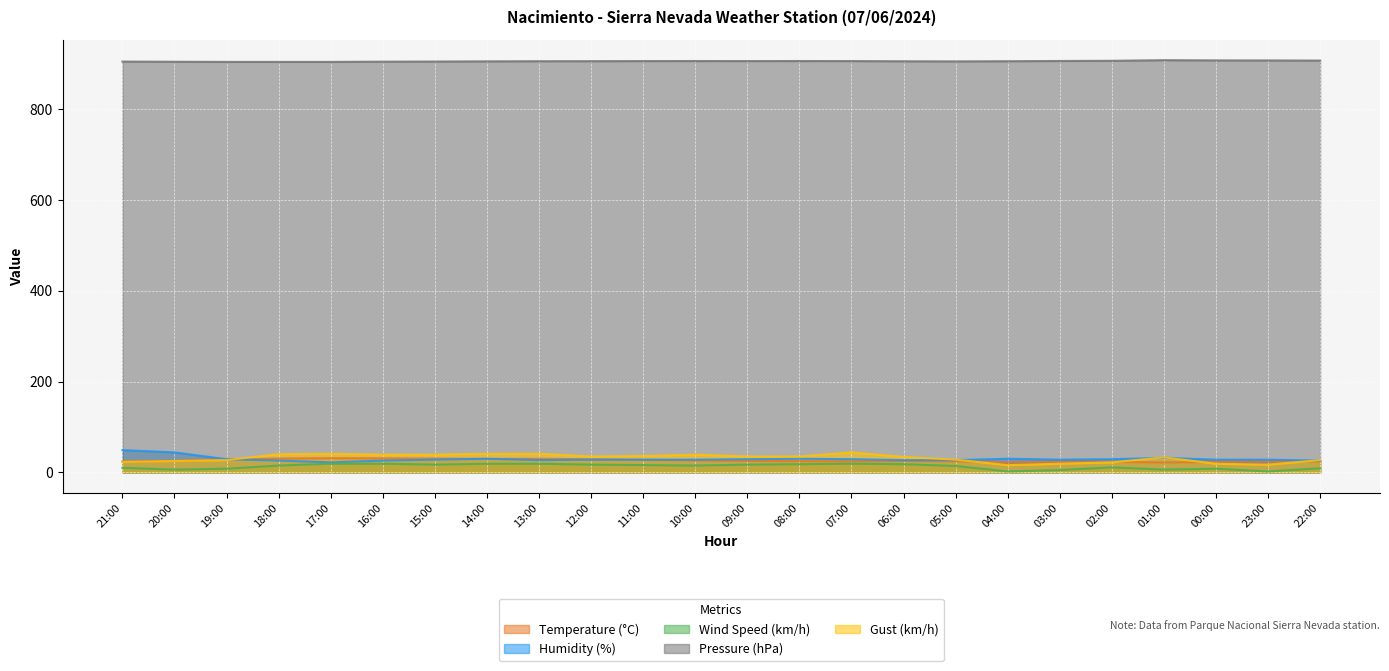

In Wind Speed (km/h), how many points are higher than both neighbors (excluding endpoints)?

3